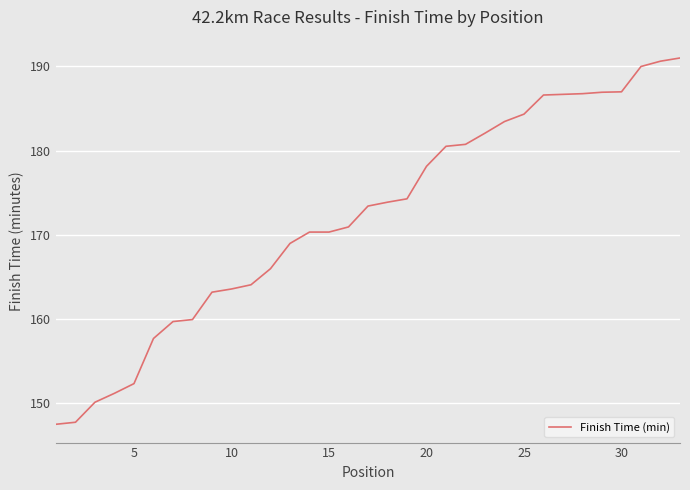

What is the smallest value displayed?

147.5